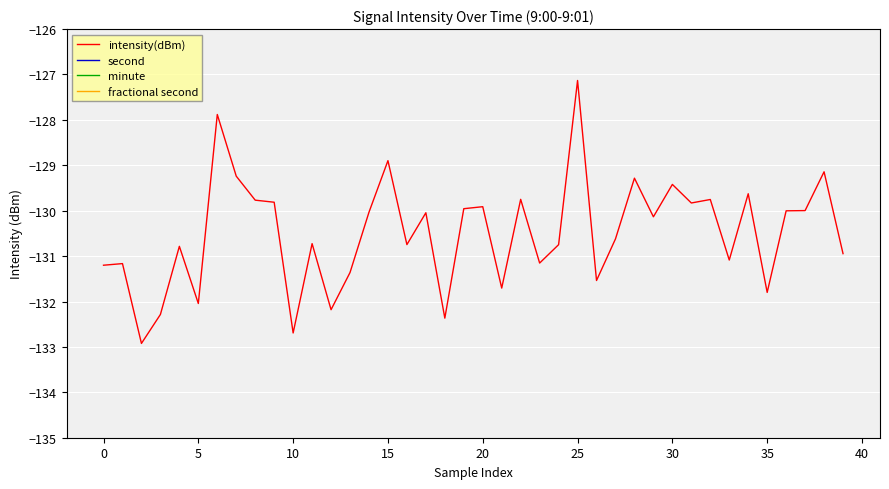

What is the label of the 9th point from the right?

31